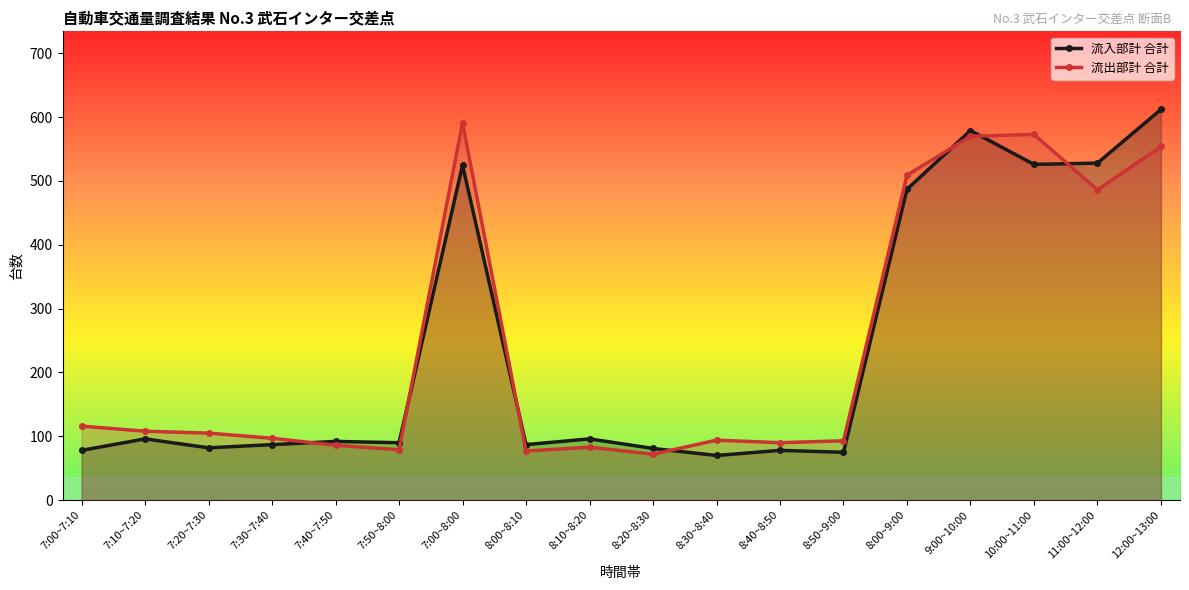

Reading left to right, transcribe all the data shown in this chart.

流入部計 合計: 78	96	82	87	92	90	525	87	96	81	70	78	75	487	579	526	528	612
流出部計 合計: 116	108	105	97	86	79	591	77	83	72	94	90	93	509	570	573	486	554